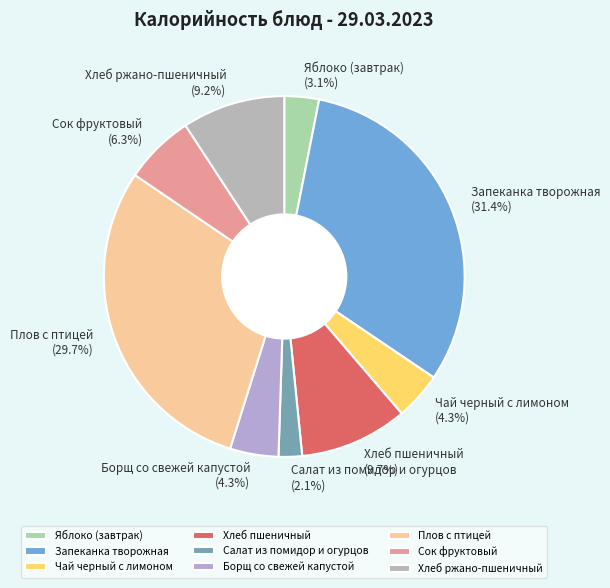

How many segments does this pie chart have?

9